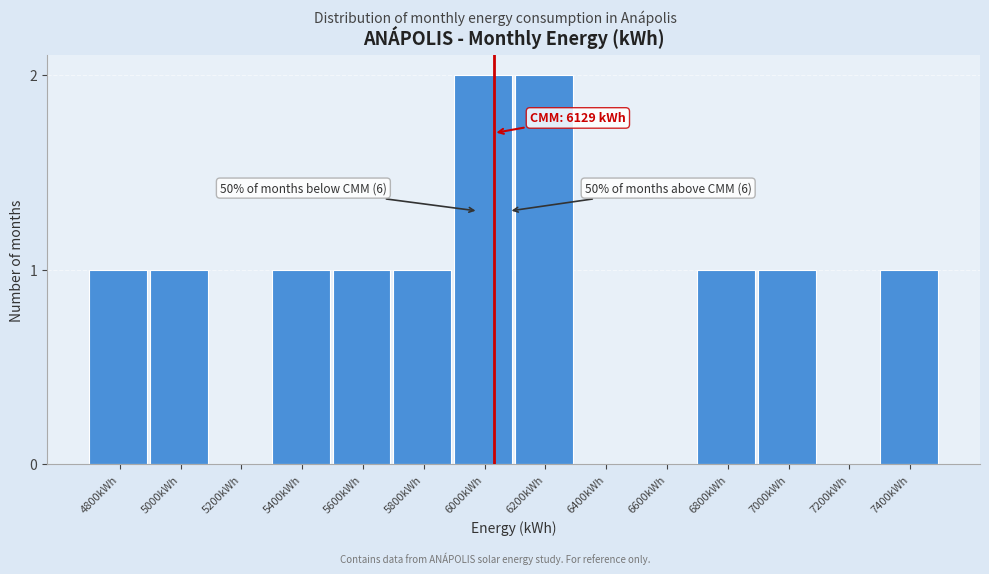

Reading left to right, list all the values displayed in this chart.

4800kWh=1	5000kWh=1	5200kWh=0	5400kWh=1	5600kWh=1	5800kWh=1	6000kWh=2	6200kWh=2	6400kWh=0	6600kWh=0	6800kWh=1	7000kWh=1	7200kWh=0	7400kWh=1